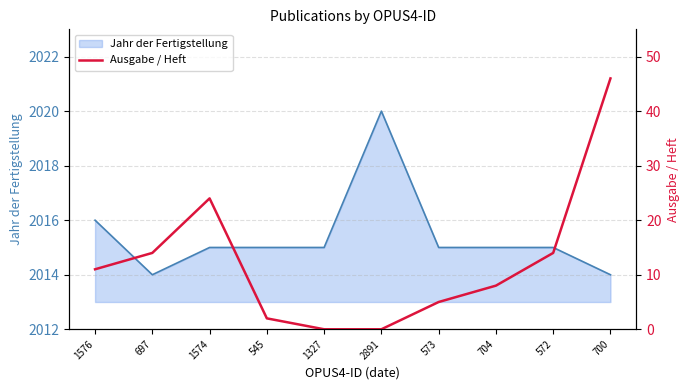

At which label does the data first exceed 11?

697